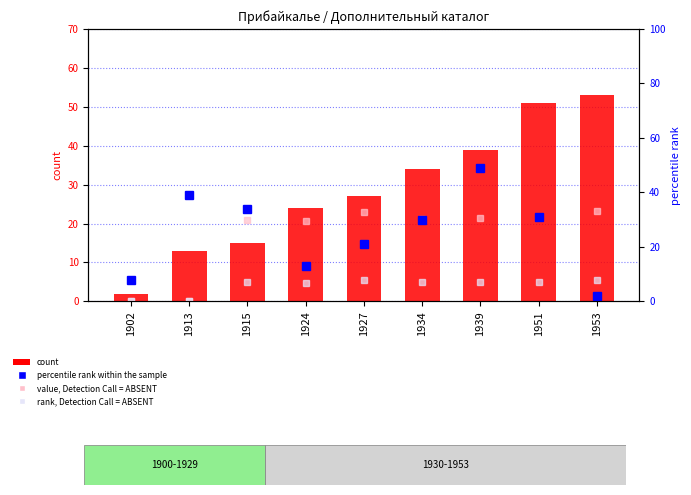

Which series has the largest total across all categories?

count